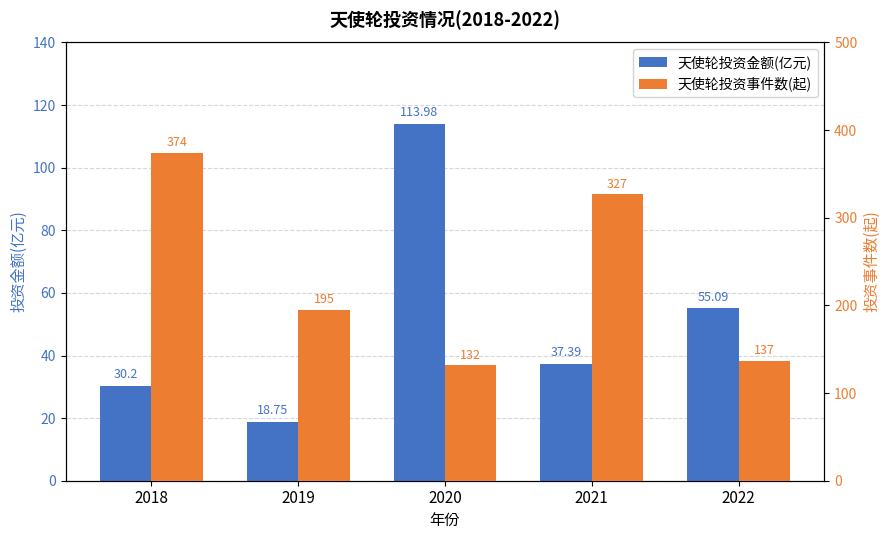

Which category has the lowest value across all series?

2019